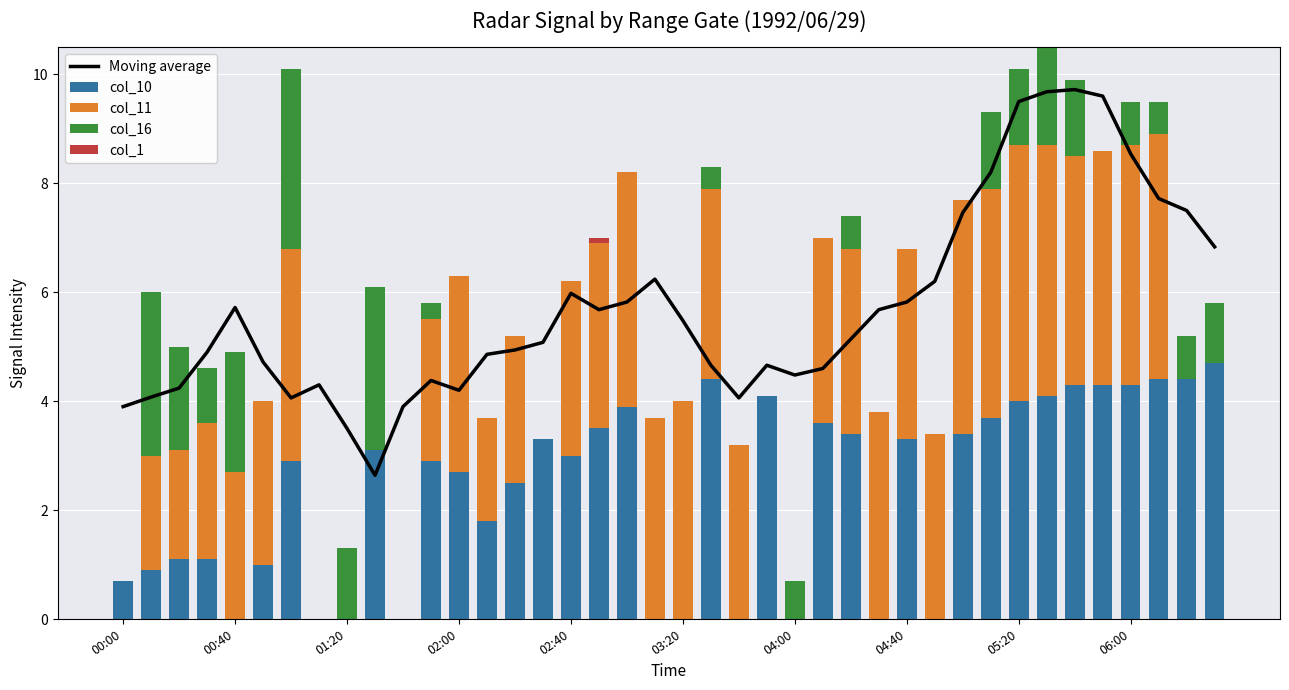

Between 04:40 and 06:00, which series saw the biggest shift?

col_10